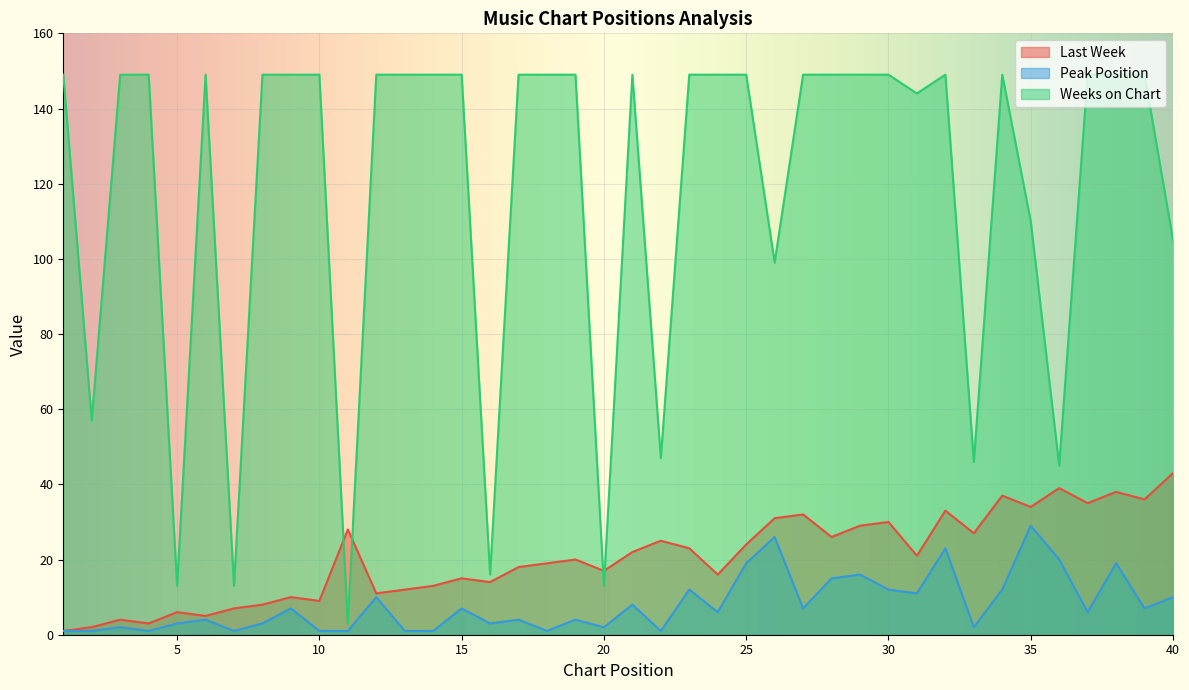

What are all the series names shown in the legend?

Last Week, Peak Position, Weeks on Chart